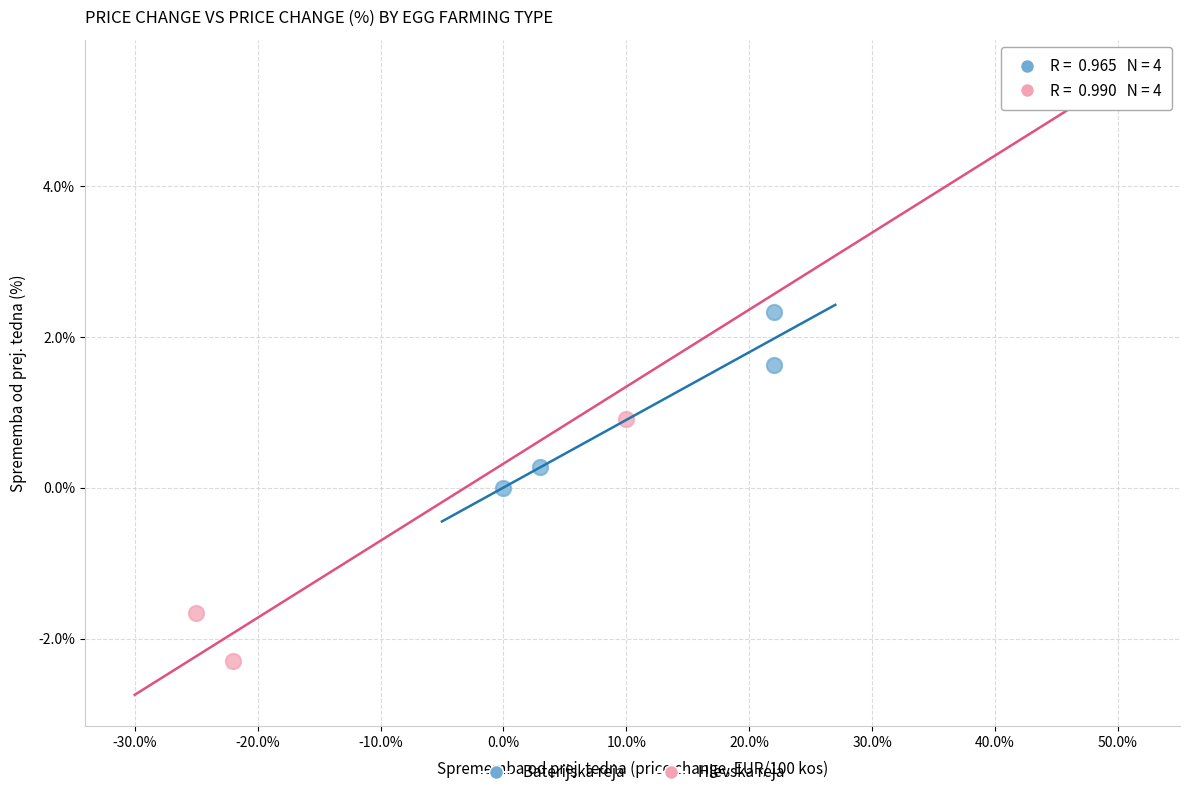

Which series has the largest Y range (max minus min)?

Hlevska reja